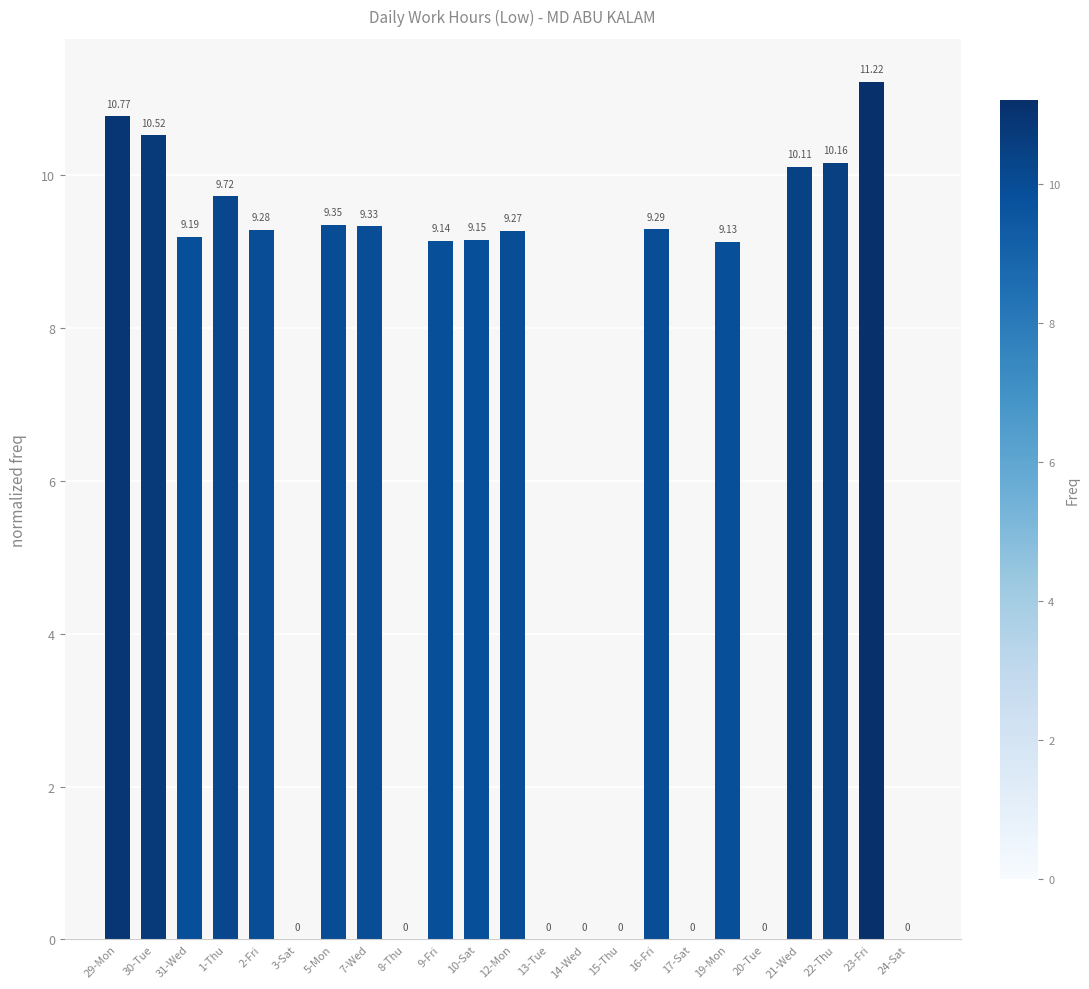

What is the sum of the values at 30-Tue and 16-Fri?

19.8